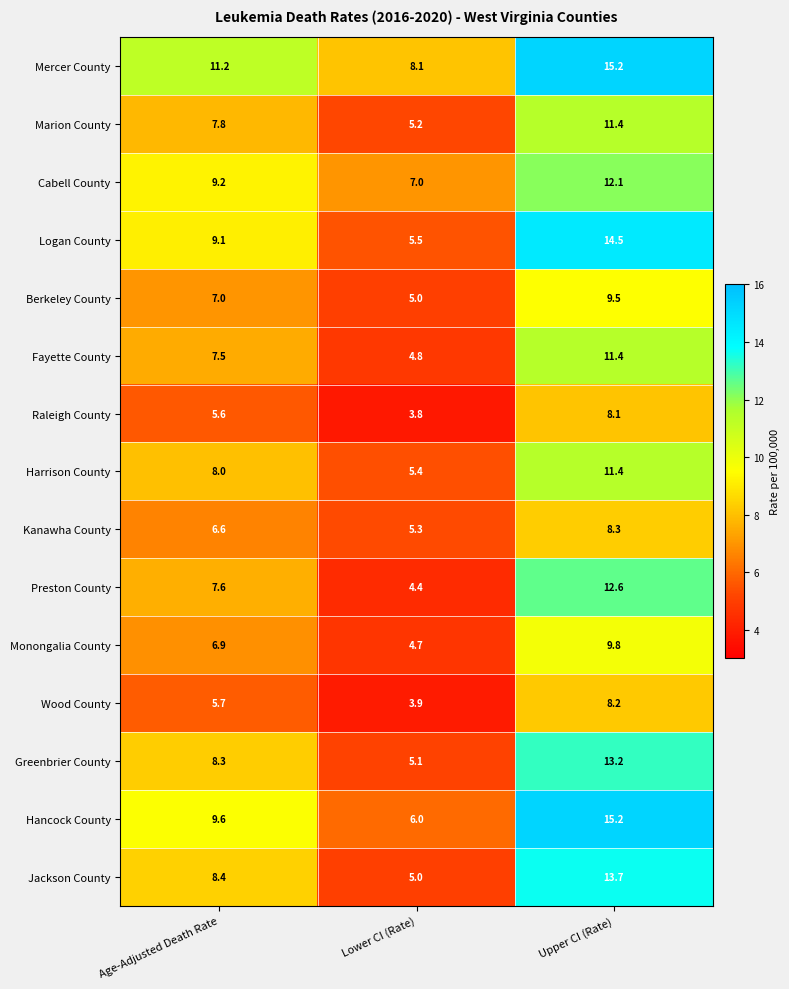

Is it true that Fayette County equals 4.5 at Age-Adjusted Death Rate?

False